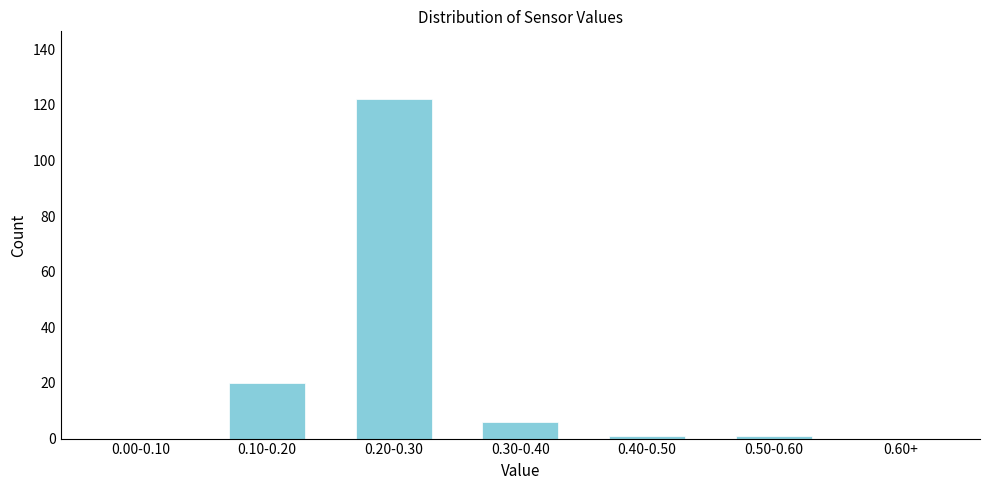

Reading left to right, what are all the values shown in this chart?

0.00-0.10=0	0.10-0.20=20	0.20-0.30=122	0.30-0.40=6	0.40-0.50=1	0.50-0.60=1	0.60+=0